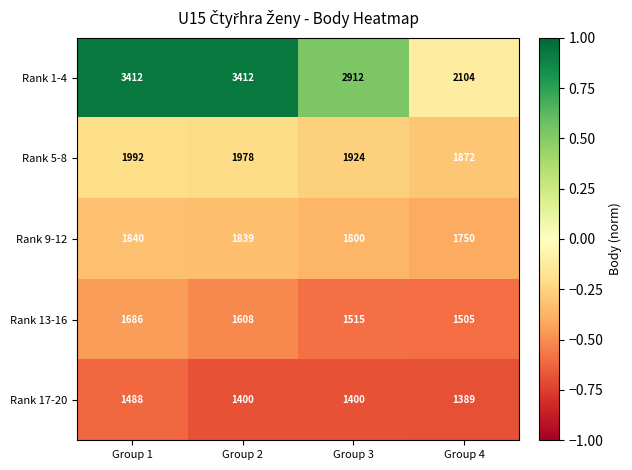

What is the highest value of the Rank 9-12 series?

1840